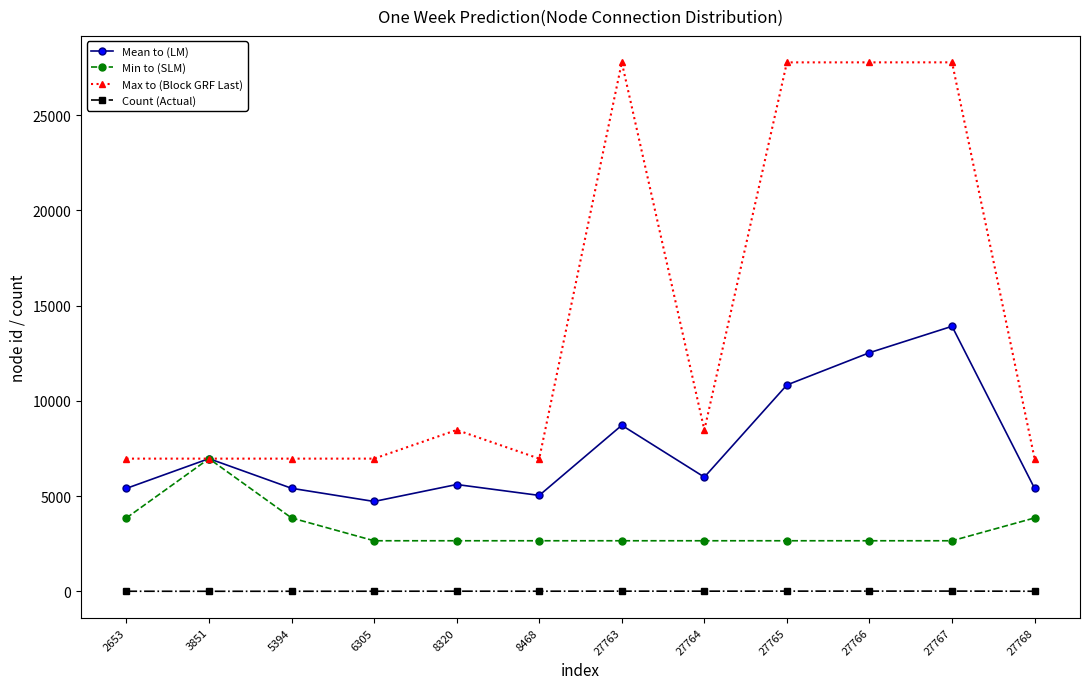

True or false: Min to (SLM) has more than 0 interior local peaks.

True